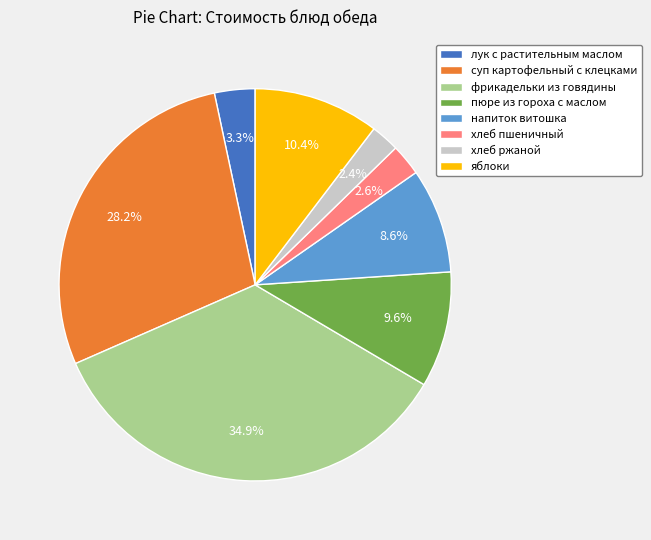

What is the largest slice in the pie chart?

фрикадельки из говядины